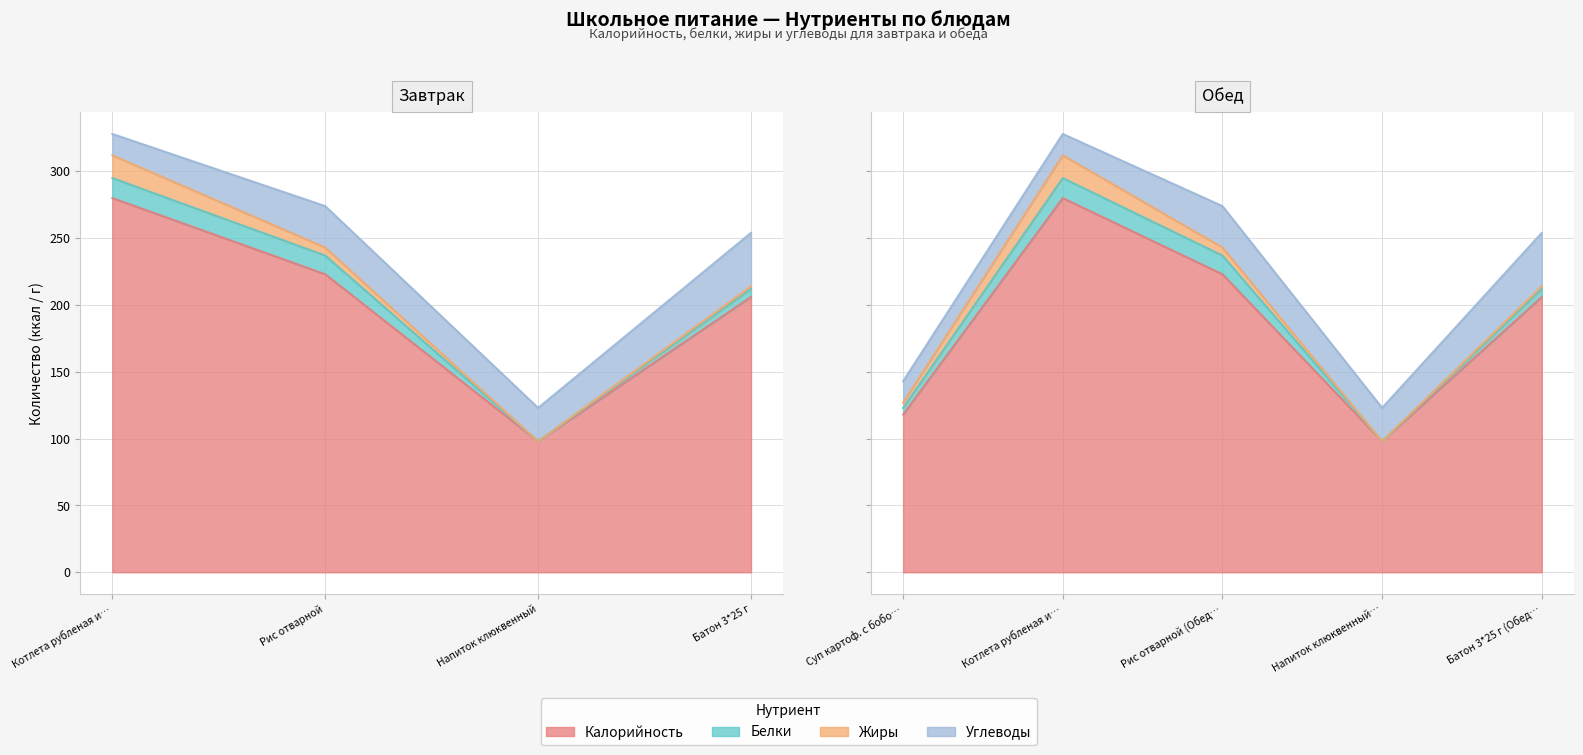

Count the Жиры values in the range 2 to 6.

5